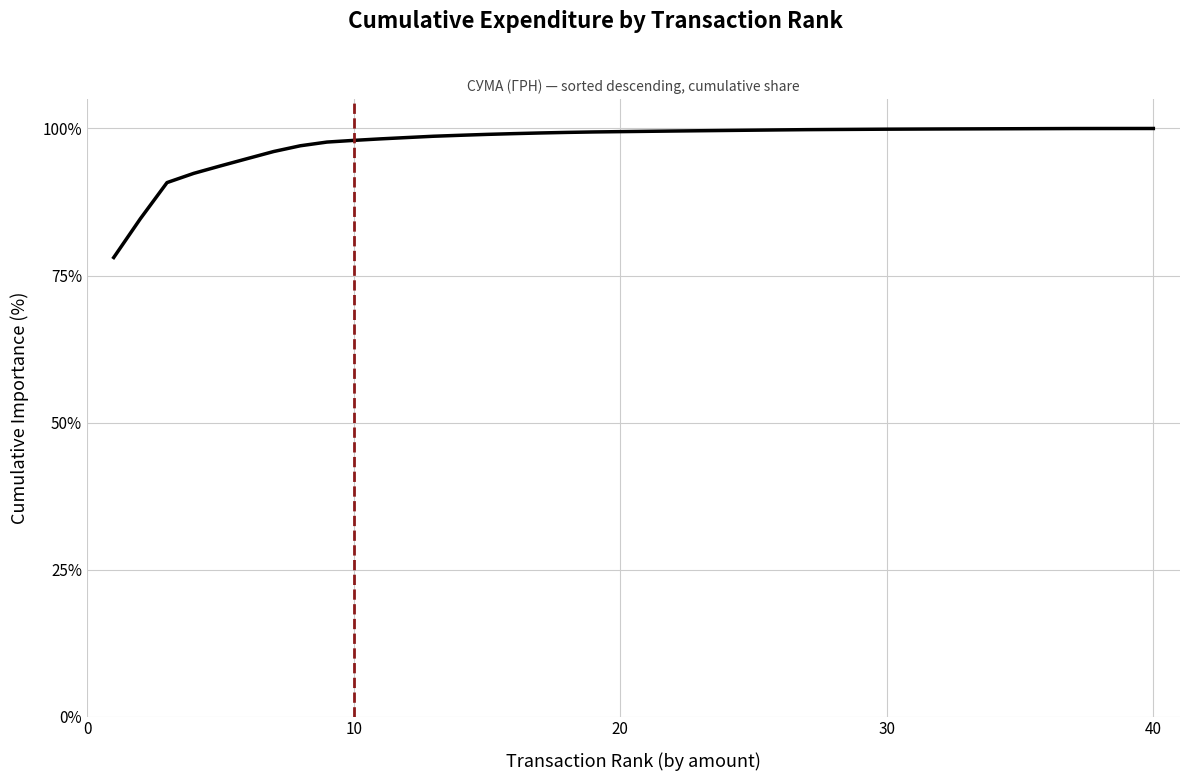

What is the smallest value displayed?

78.1